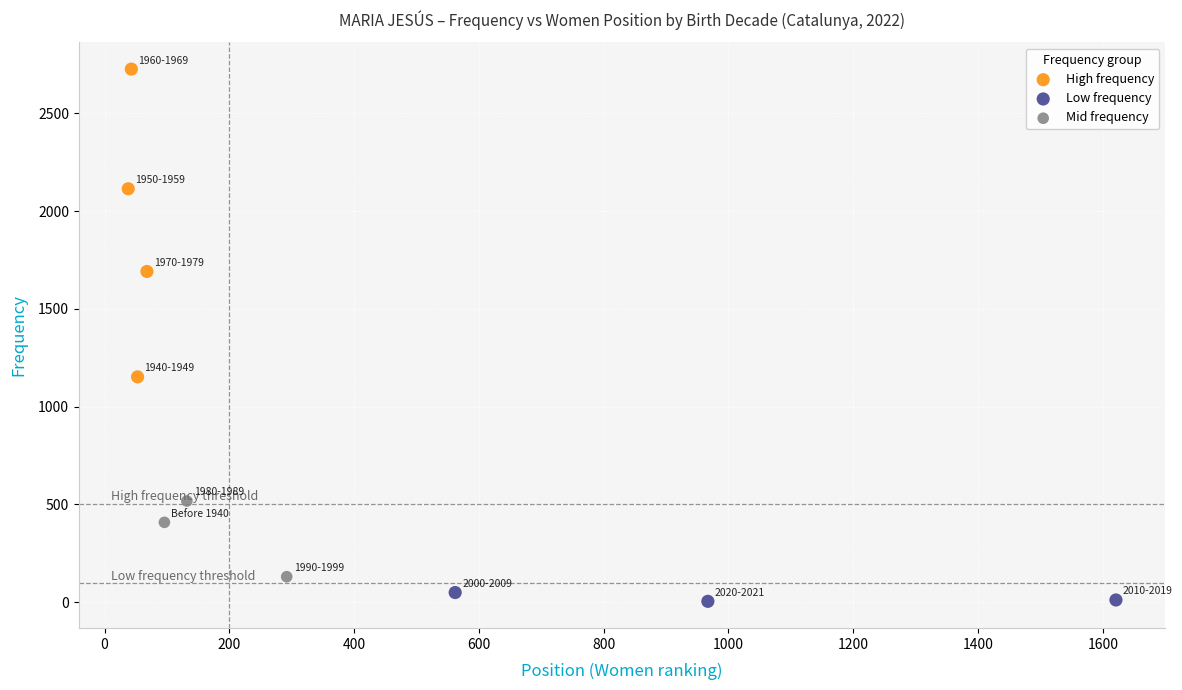

Which series reaches the maximum Y coordinate?

High frequency